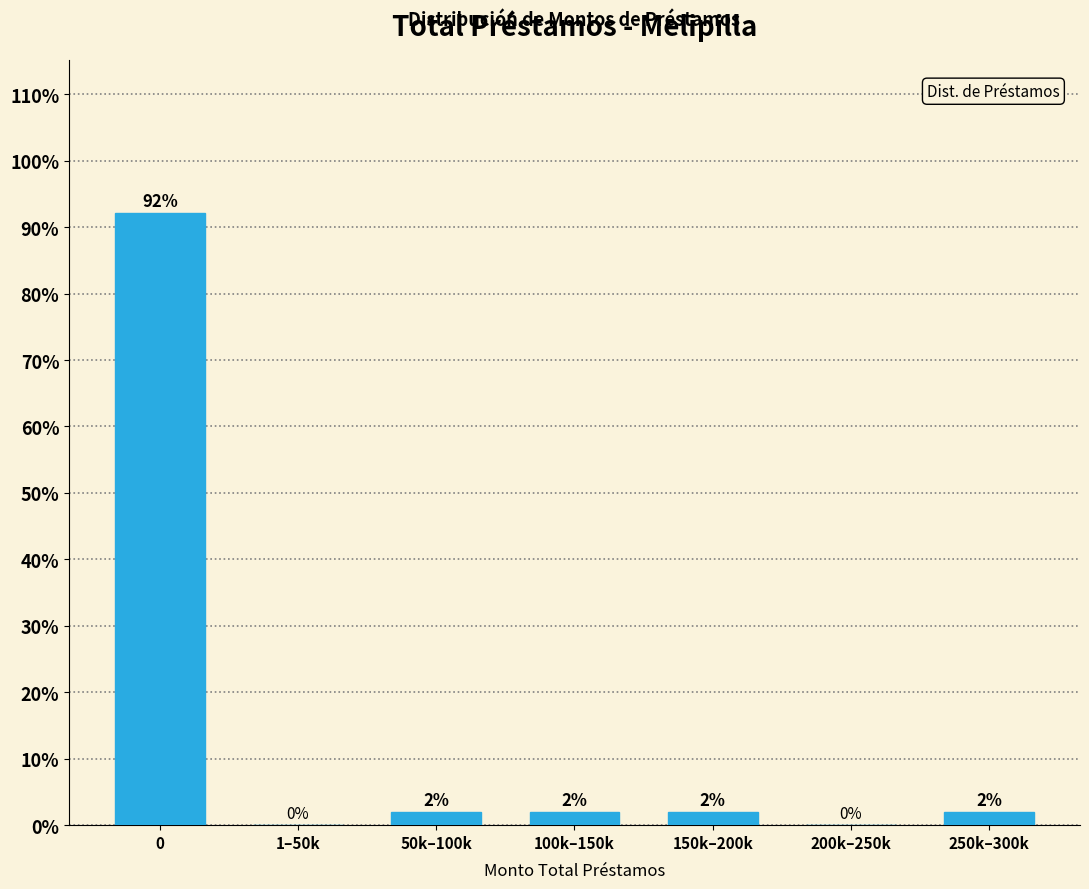

What is the sum of all values?

100.0